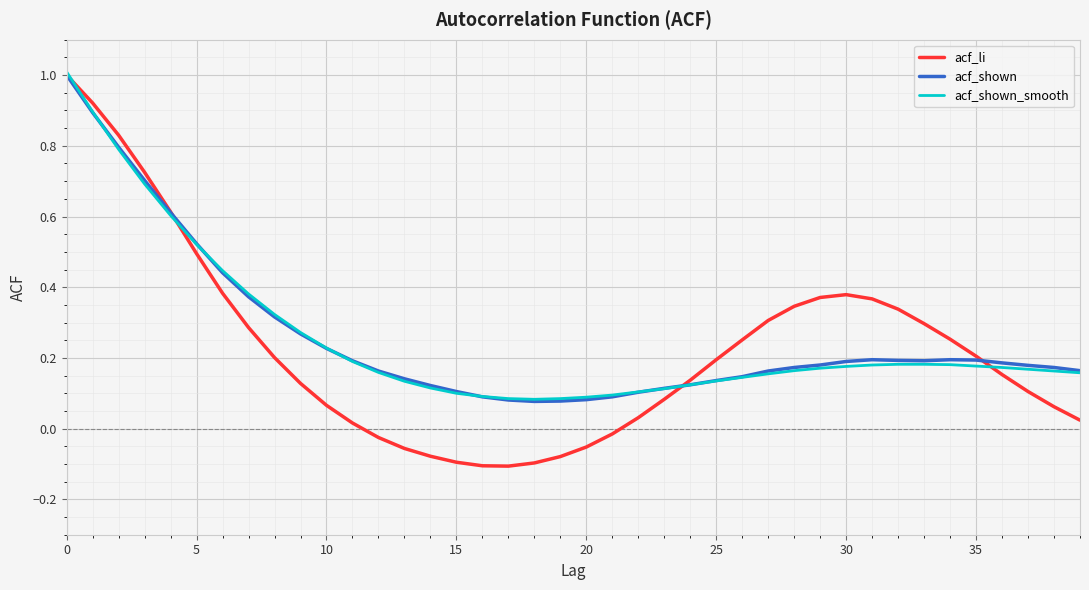

Which series has the largest range (max minus min)?

acf_li